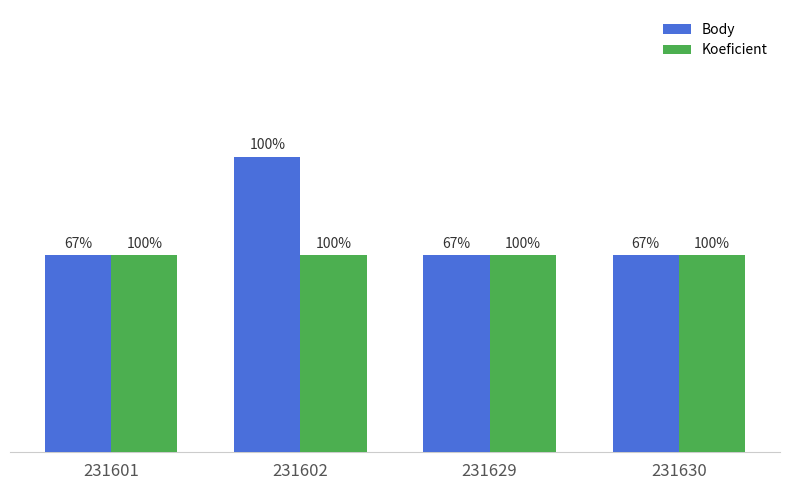

Does the chart contain stacked bars?

No